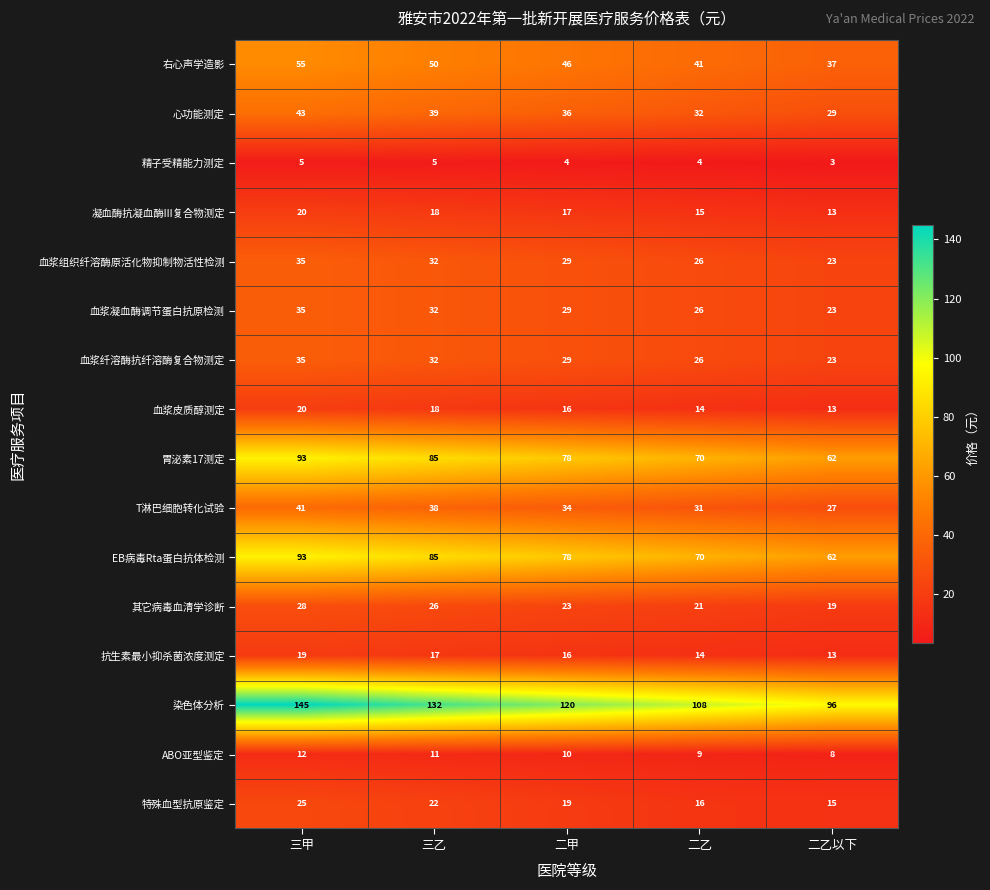

Which label corresponds to the largest value in the chart?

三甲